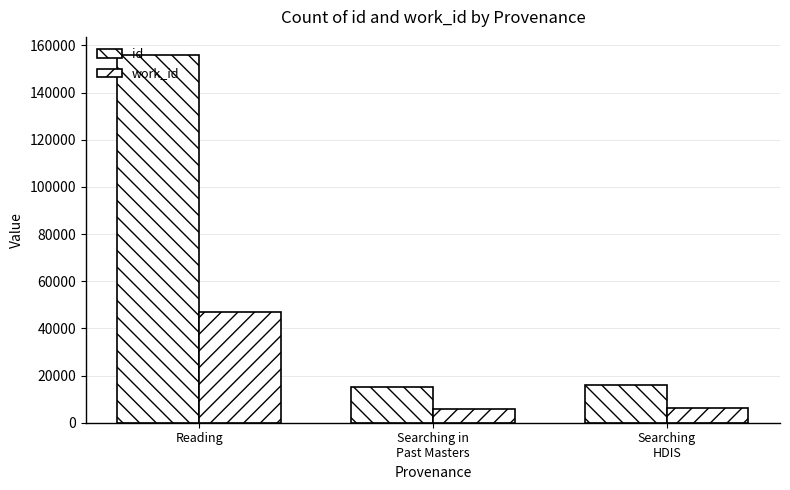

At which label does id reach its peak?

Reading